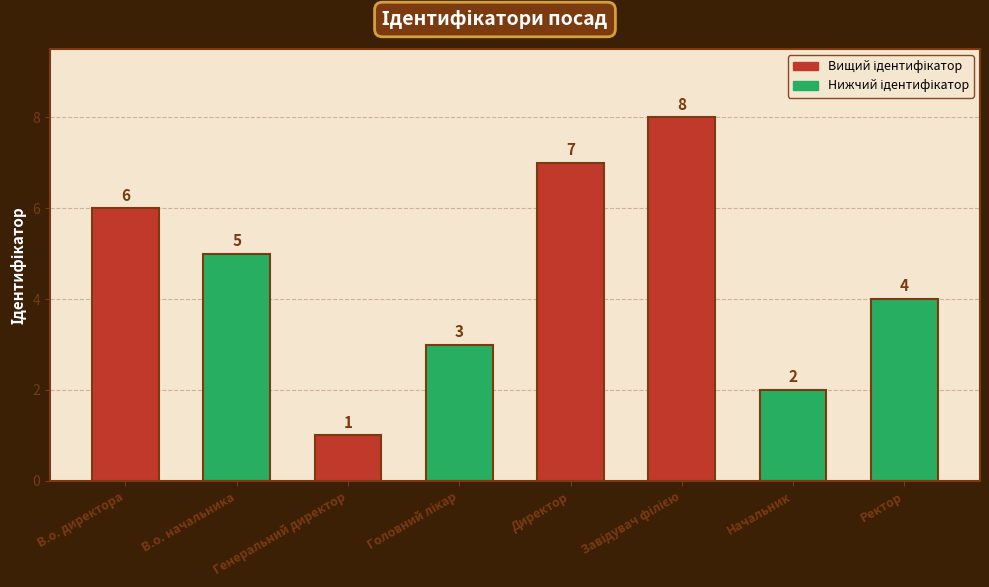

How many bars are there in total?

8